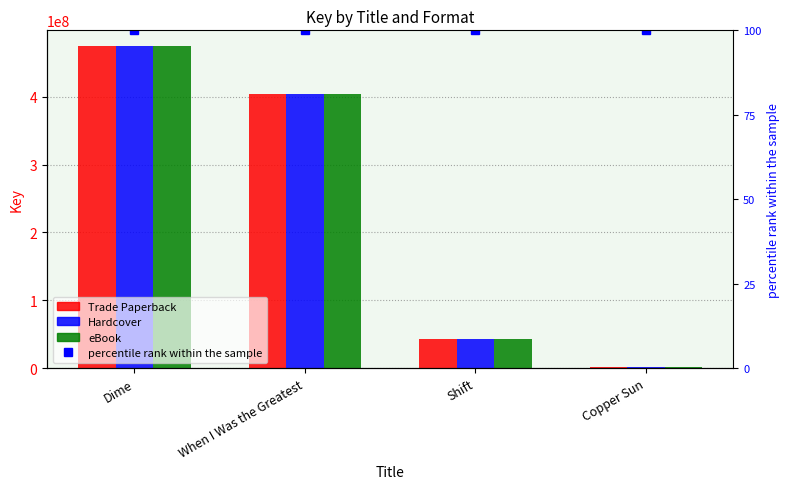

True or false: percentile rank within the sample has a value of 150 at Copper Sun.

False